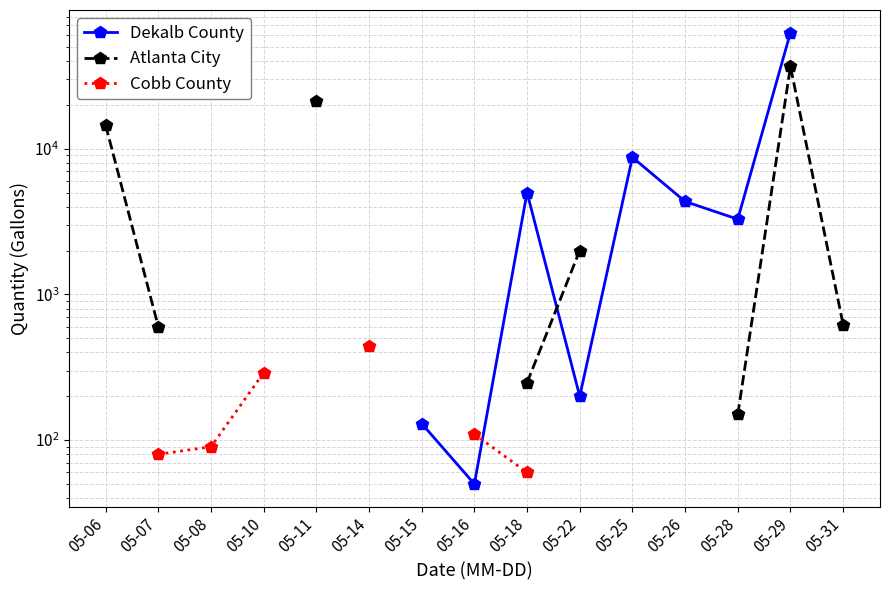

Between 05-07 and 05-11, which is larger?

05-11